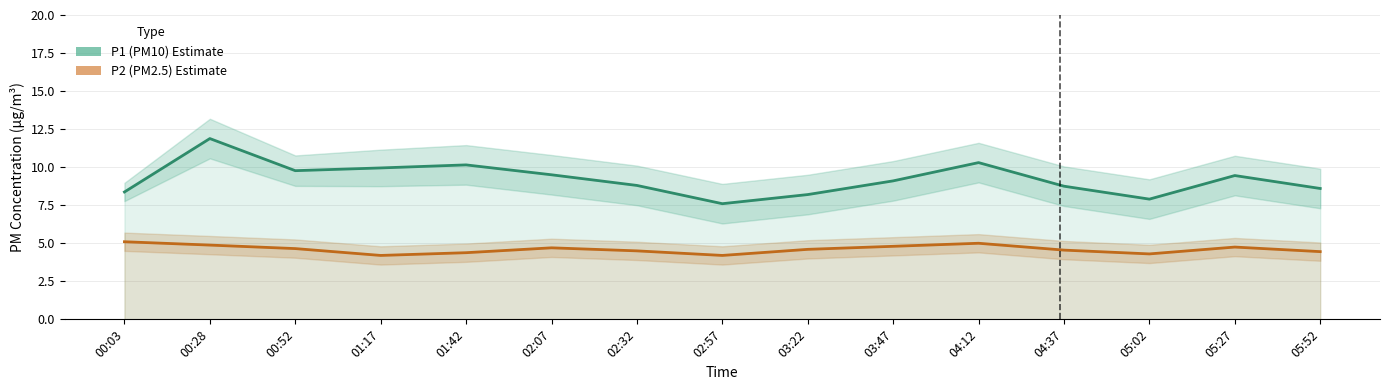

Rank the categories by P1 (PM10) value from highest to lowest.

00:28, 04:12, 01:42, 01:17, 00:52, 02:07, 05:27, 03:47, 02:32, 04:37, 05:52, 00:03, 03:22, 05:02, 02:57